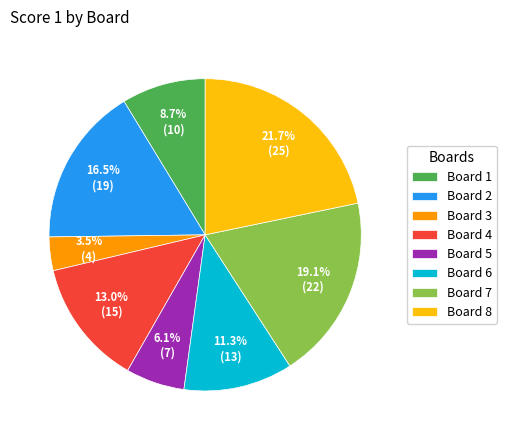

Rank the categories by value from lowest to highest.

Board 3, Board 5, Board 1, Board 6, Board 4, Board 2, Board 7, Board 8